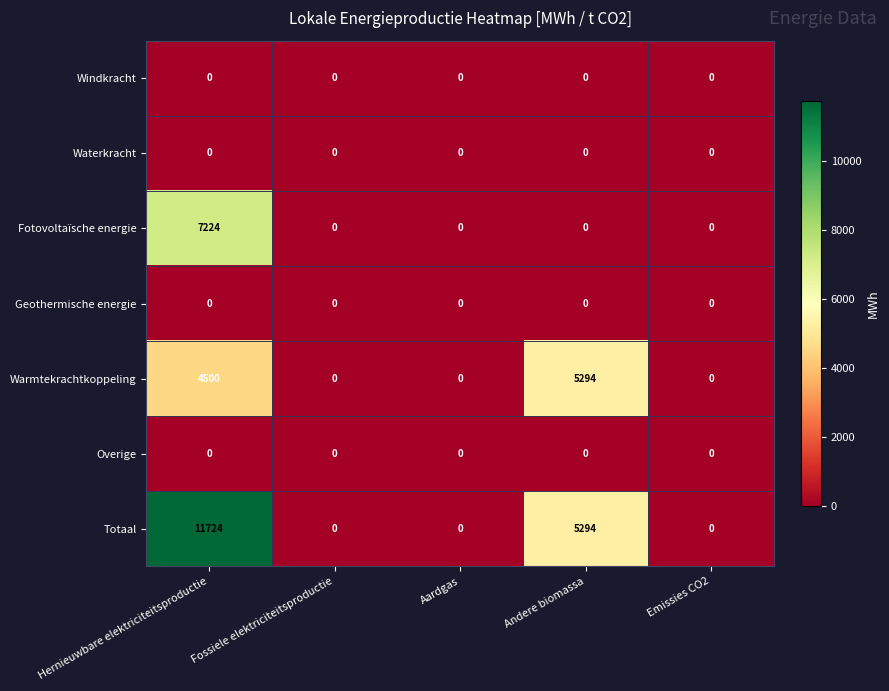

Which series has the largest total across all categories?

Totaal